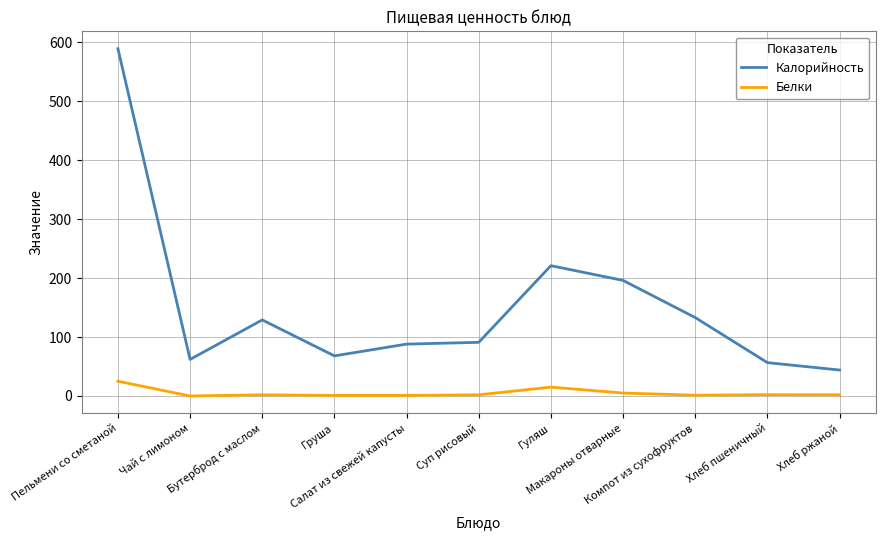

In Белки, how many points are higher than both neighbors (excluding endpoints)?

3